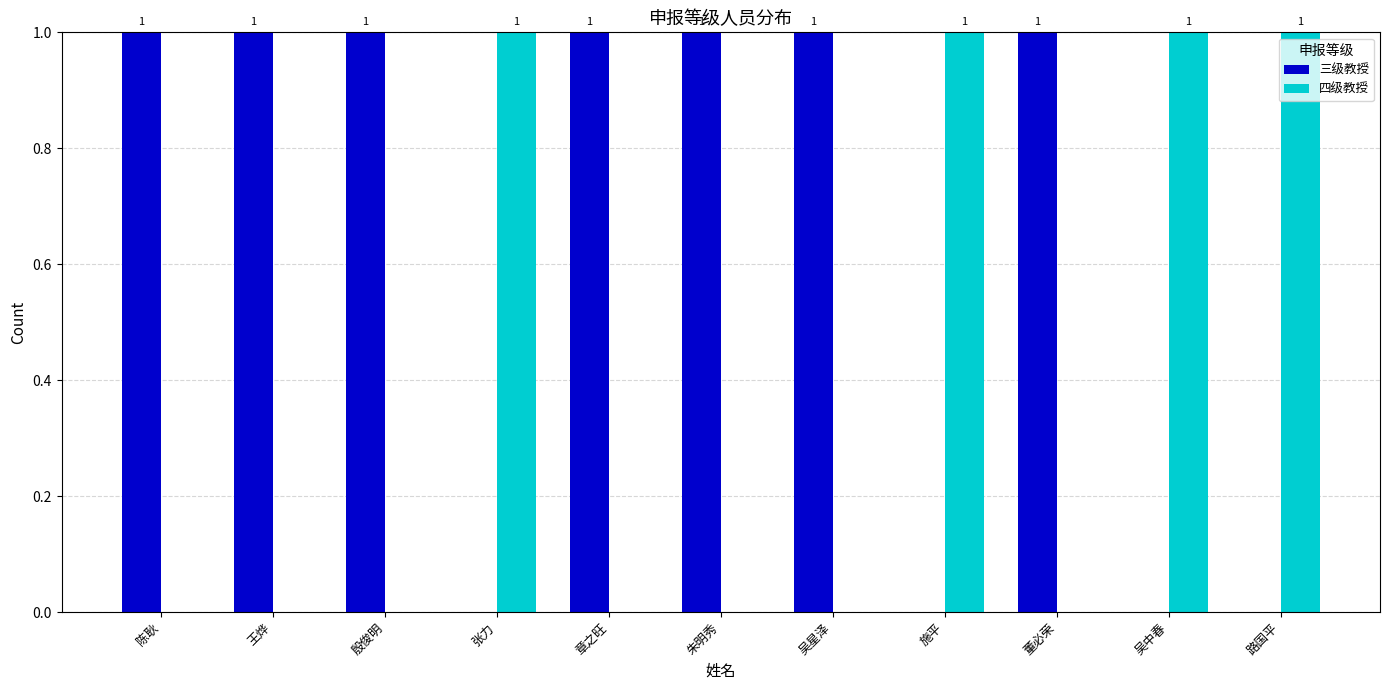

Reading left to right, extract all data points from this chart.

三级教授: 陈耿=1	王烨=1	殷俊明=1	张力=0	章之旺=1	朱明秀=1	吴星泽=1	施平=0	董必荣=1	吴中春=0	路国平=0
四级教授: 陈耿=0	王烨=0	殷俊明=0	张力=1	章之旺=0	朱明秀=0	吴星泽=0	施平=1	董必荣=0	吴中春=1	路国平=1